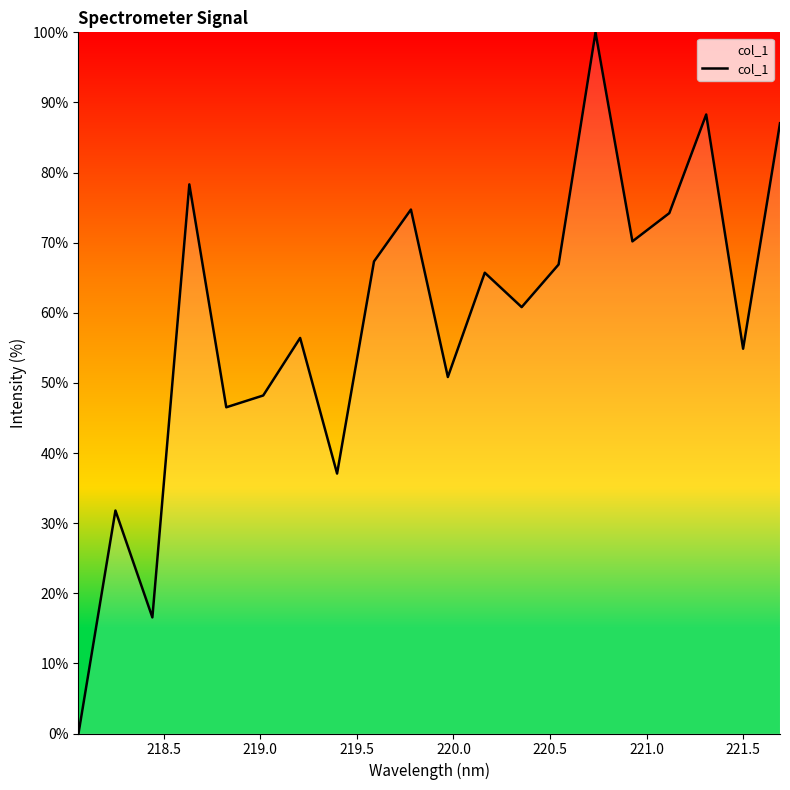

What is the greatest value displayed?

100.0